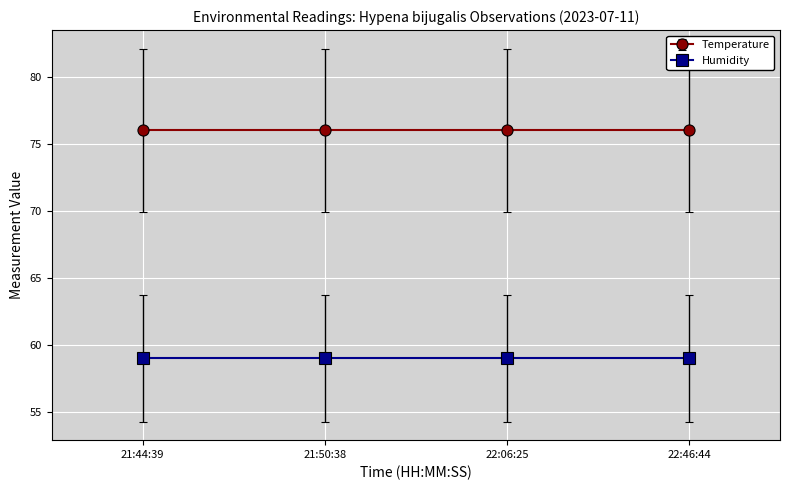

Which has a higher value, 22:06:25 or 21:44:39?

22:06:25